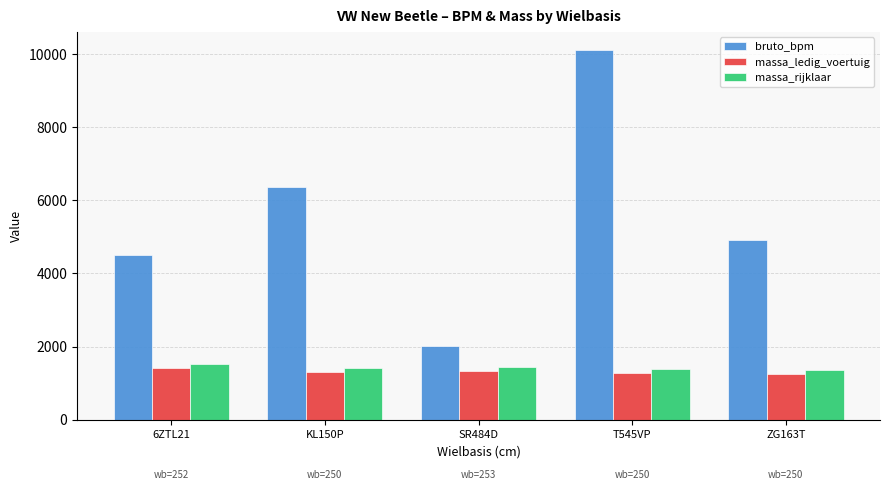

What is the lowest value of the bruto_bpm series?

2013